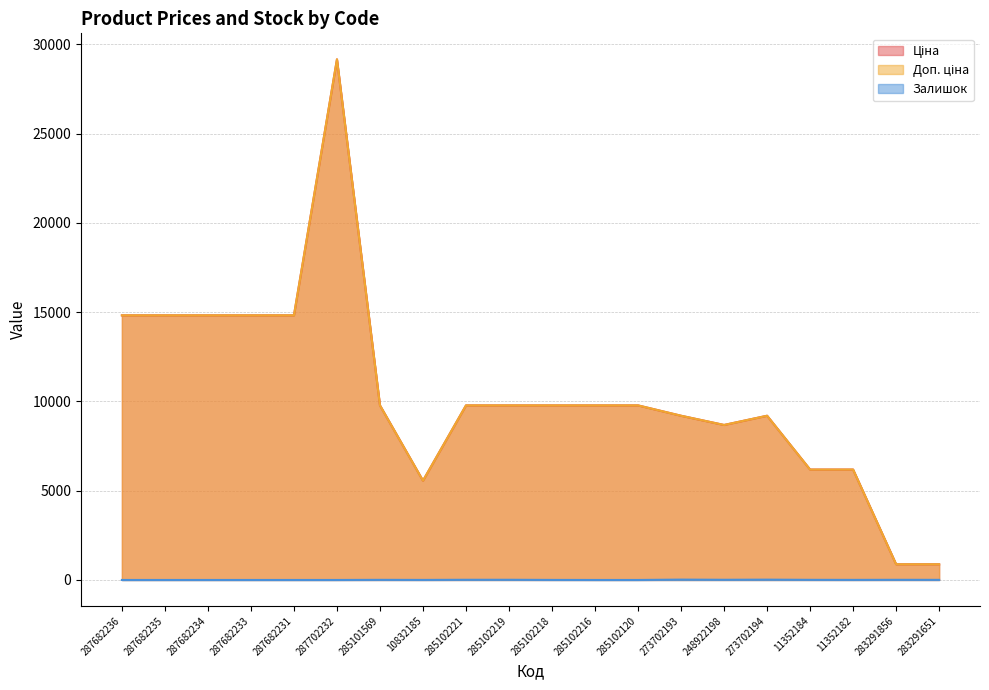

Reading right to left, what are all the values shown in this chart?

Ціна: 878.0	878.0	6182.6	6182.6	9196.3	8679.5	9196.3	9775.5	9775.5	9775.5	9775.5	9775.5	5560.3	9775.5	29152.3	14817.6	14817.6	14817.6	14817.6	14817.6
Доп. ціна: 878.0	878.0	6182.6	6182.6	9196.3	8679.5	9196.3	9775.5	9775.5	9775.5	9775.5	9775.5	5560.3	9775.5	29152.3	14817.6	14817.6	14817.6	14817.6	14817.6
Залишок: 7.0	9.0	5.0	8.0	18.0	11.0	20.0	0.0	0.0	3.0	11.0	11.0	3.0	7.0	0.0	0.0	0.0	0.0	0.0	0.0